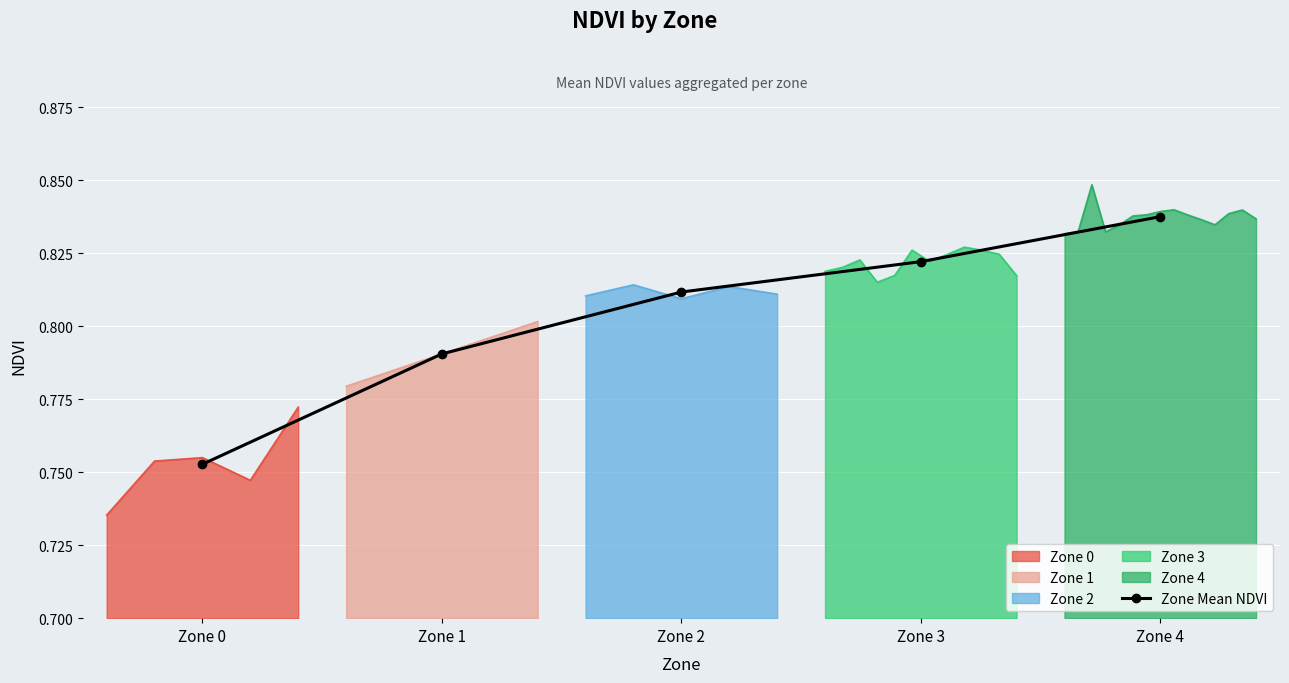

Rank the categories by value from highest to lowest.

Zone 4, Zone 3, Zone 2, Zone 1, Zone 0